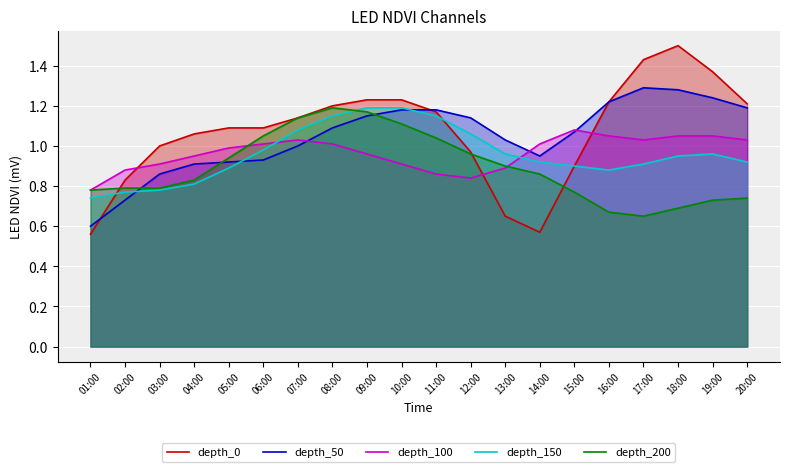

Reading right to left, what are all the values shown in this chart?

depth_0: 20:00=1.2	19:00=1.4	18:00=1.5	17:00=1.4	16:00=1.2	15:00=0.9	14:00=0.6	13:00=0.7	12:00=1.0	11:00=1.2	10:00=1.2	09:00=1.2	08:00=1.2	07:00=1.1	06:00=1.1	05:00=1.1	04:00=1.1	03:00=1.0	02:00=0.8	01:00=0.6
depth_50: 20:00=1.2	19:00=1.2	18:00=1.3	17:00=1.3	16:00=1.2	15:00=1.1	14:00=0.9	13:00=1.0	12:00=1.1	11:00=1.2	10:00=1.2	09:00=1.1	08:00=1.1	07:00=1.0	06:00=0.9	05:00=0.9	04:00=0.9	03:00=0.9	02:00=0.7	01:00=0.6
depth_100: 20:00=1.0	19:00=1.1	18:00=1.1	17:00=1.0	16:00=1.1	15:00=1.1	14:00=1.0	13:00=0.9	12:00=0.8	11:00=0.9	10:00=0.9	09:00=1.0	08:00=1.0	07:00=1.0	06:00=1.0	05:00=1.0	04:00=0.9	03:00=0.9	02:00=0.9	01:00=0.8
depth_150: 20:00=0.9	19:00=1.0	18:00=0.9	17:00=0.9	16:00=0.9	15:00=0.9	14:00=0.9	13:00=1.0	12:00=1.1	11:00=1.1	10:00=1.2	09:00=1.2	08:00=1.1	07:00=1.1	06:00=1.0	05:00=0.9	04:00=0.8	03:00=0.8	02:00=0.8	01:00=0.7
depth_200: 20:00=0.7	19:00=0.7	18:00=0.7	17:00=0.7	16:00=0.7	15:00=0.8	14:00=0.9	13:00=0.9	12:00=1.0	11:00=1.0	10:00=1.1	09:00=1.2	08:00=1.2	07:00=1.1	06:00=1.1	05:00=0.9	04:00=0.8	03:00=0.8	02:00=0.8	01:00=0.8